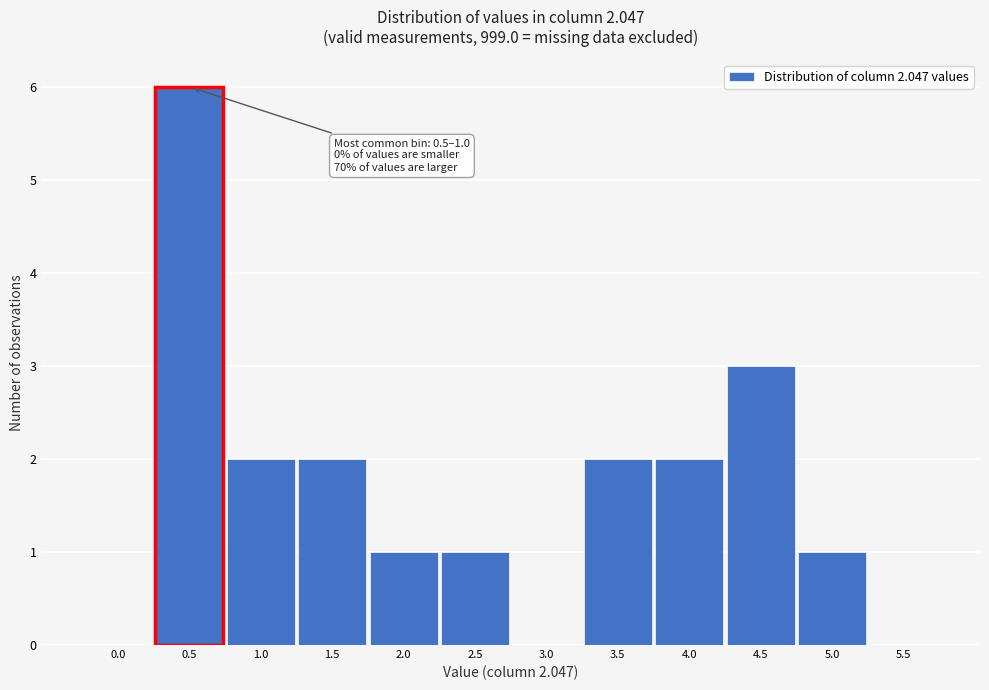

Reading left to right, list all the values displayed in this chart.

0.0=0	0.5=6	1.0=2	1.5=2	2.0=1	2.5=1	3.0=0	3.5=2	4.0=2	4.5=3	5.0=1	5.5=0